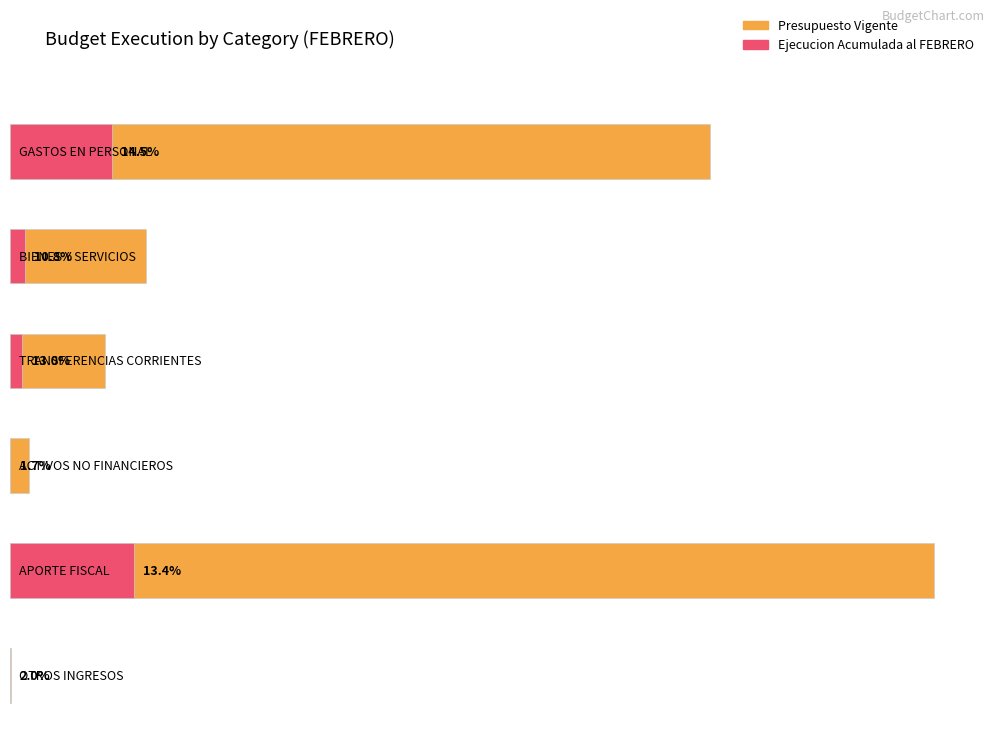

The value of Ejecucion Acumulada al FEBRERO at GASTOS EN PERSONAL is 416053. True or false?

True